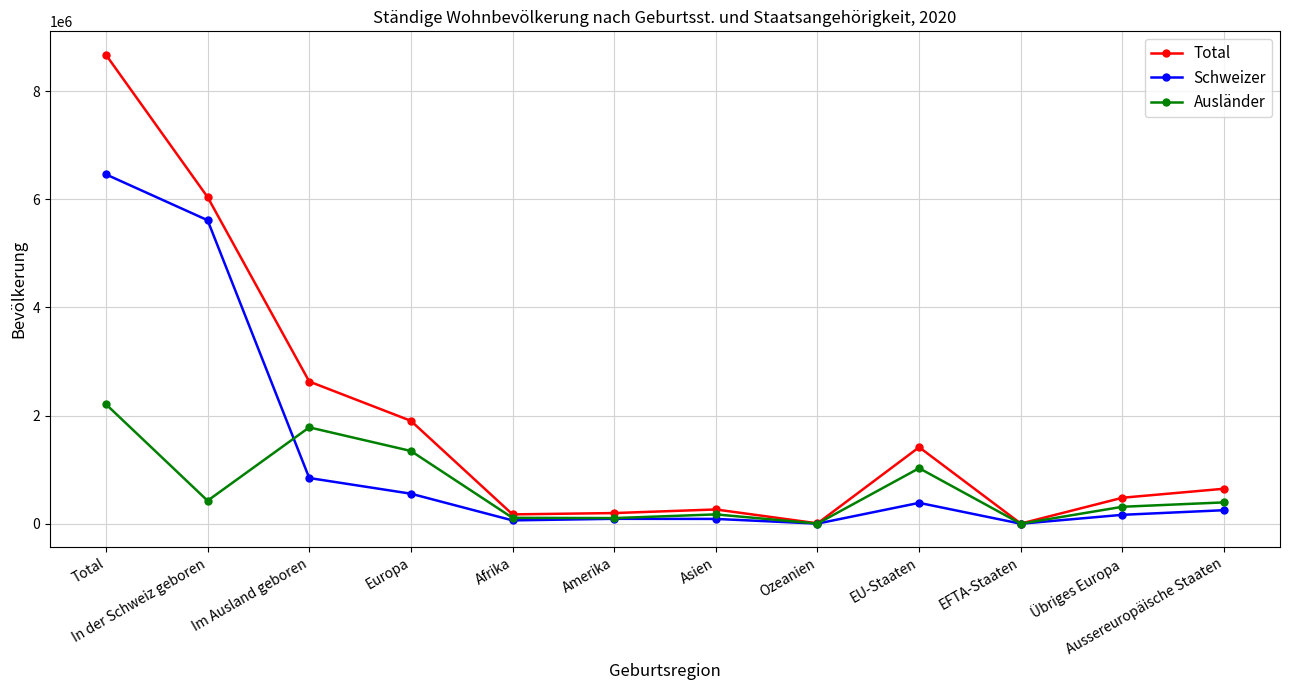

Rank the series by their maximum value, from highest to lowest.

Total, Schweizer, Ausländer